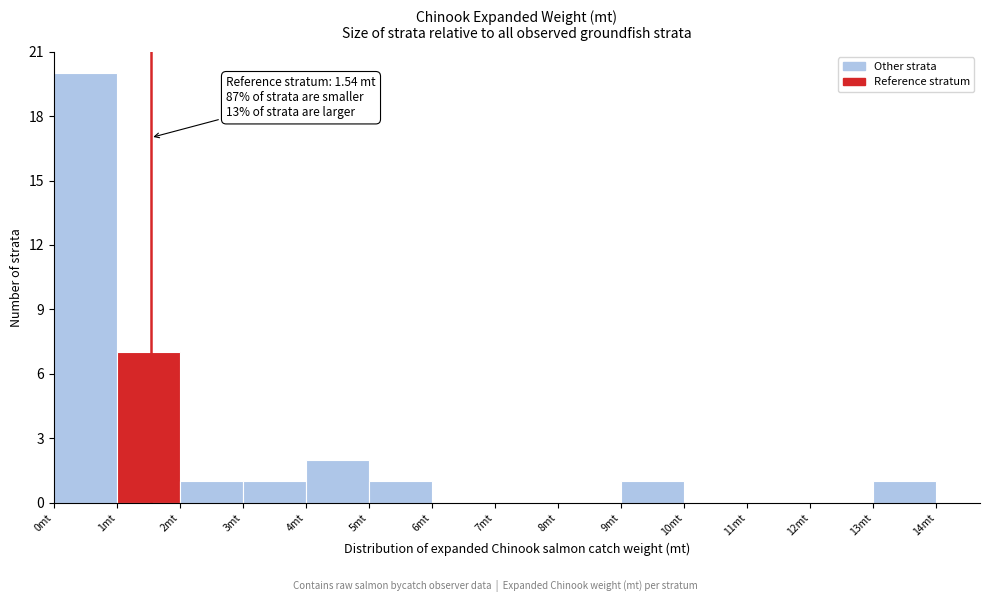

Which range on the x-axis has the tallest bar?

0 to 1